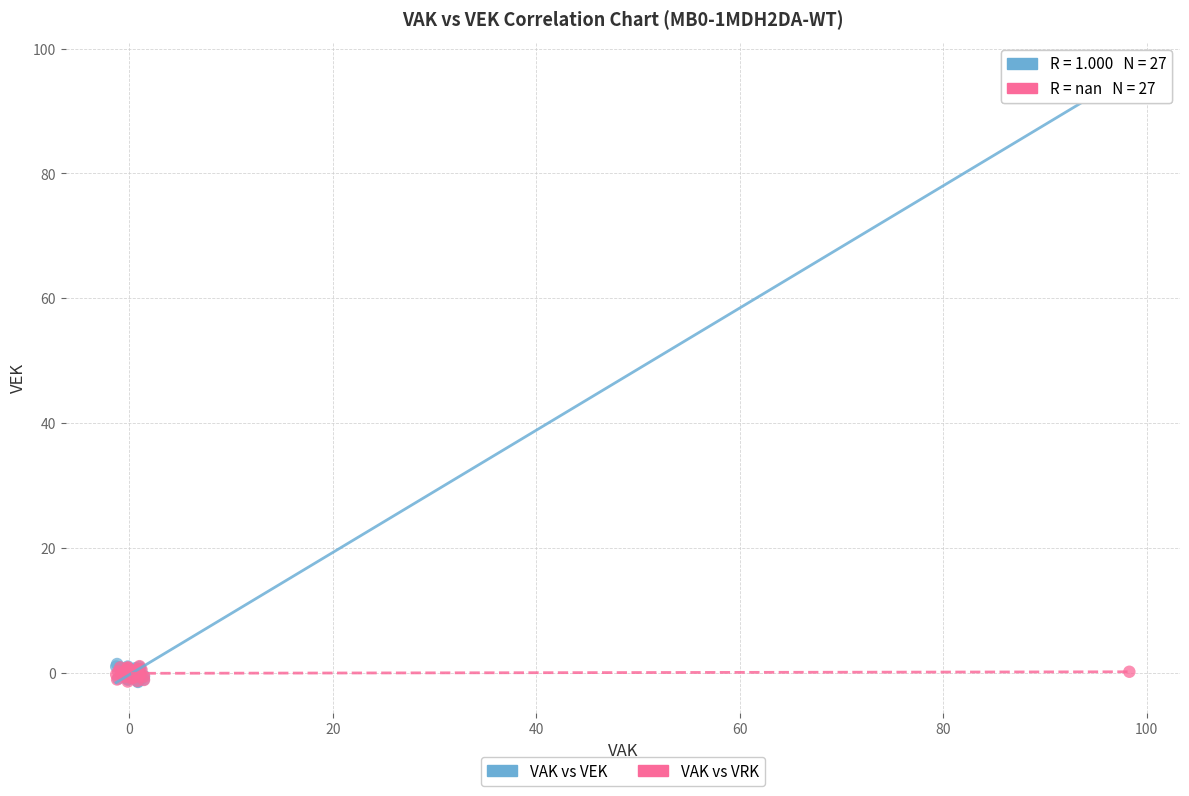

What are all the series names shown in the legend?

VAK vs VEK, VAK vs VRK